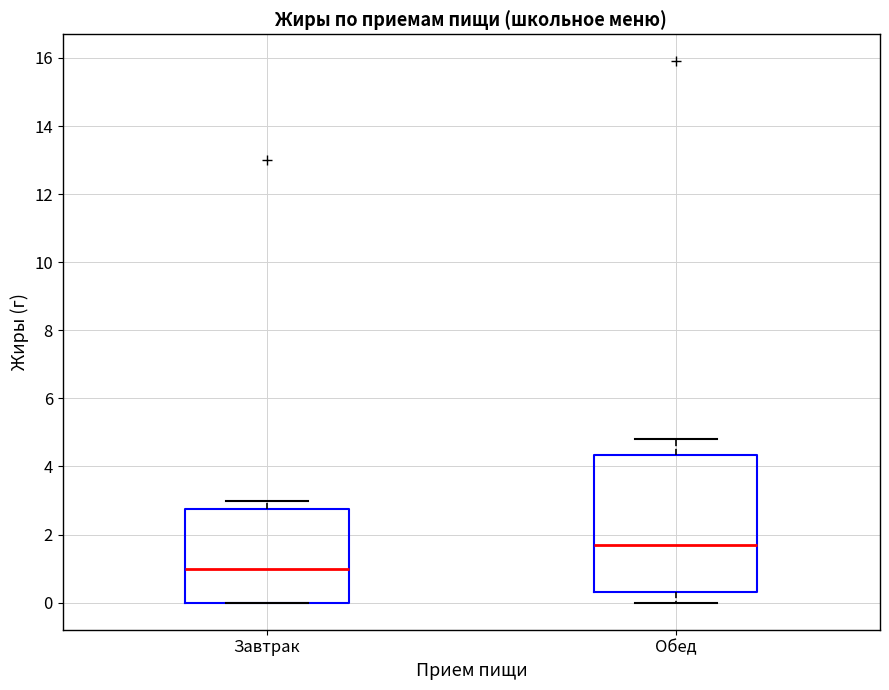

Comparing the boxes themselves (not the whiskers), which one is the tallest?

Обед